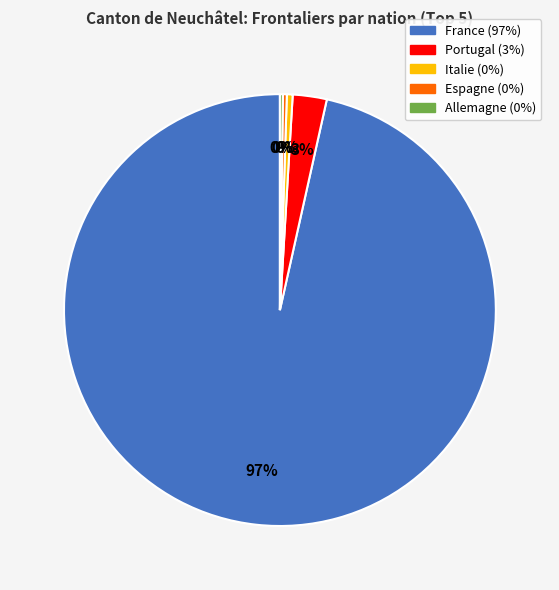

What is the largest slice in the pie chart?

France